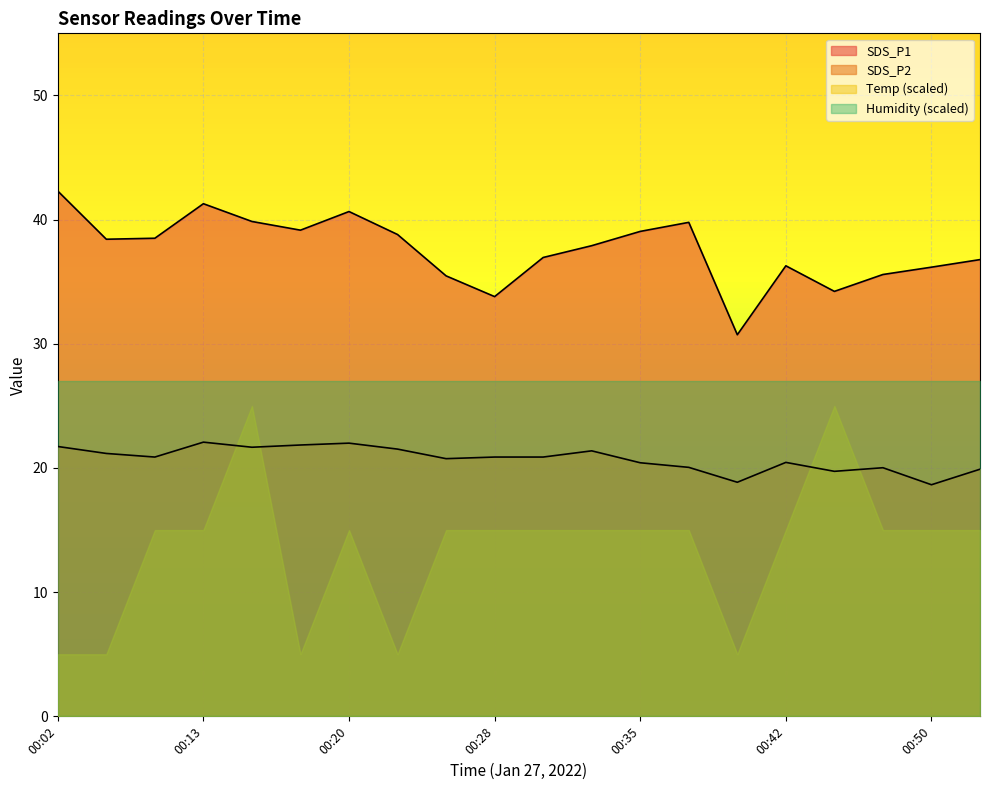

Which series has the largest total across all categories?

SDS_P1